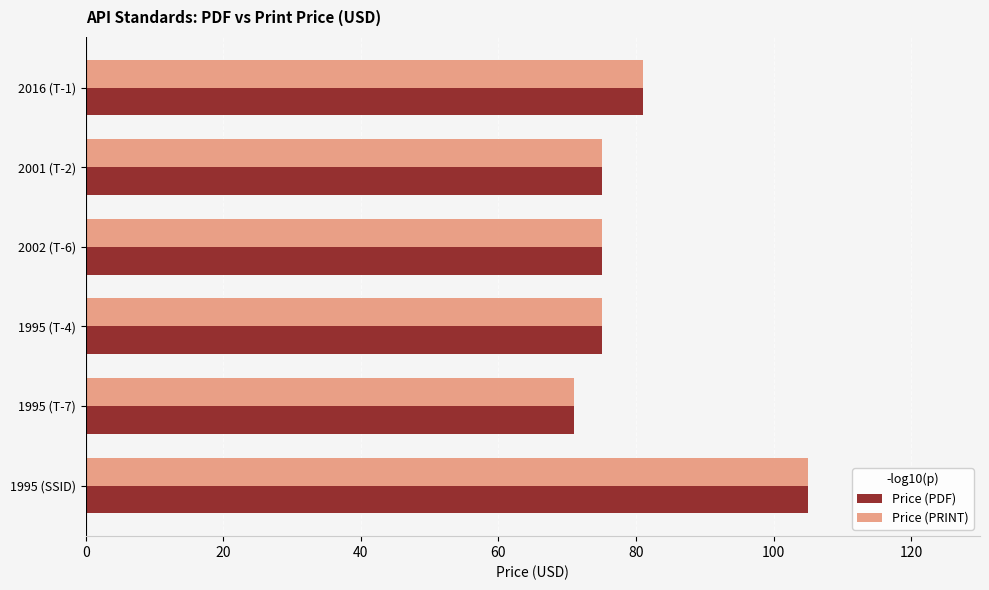

Where is Price (PDF) nearest to the value 88?

2016 (T-1)